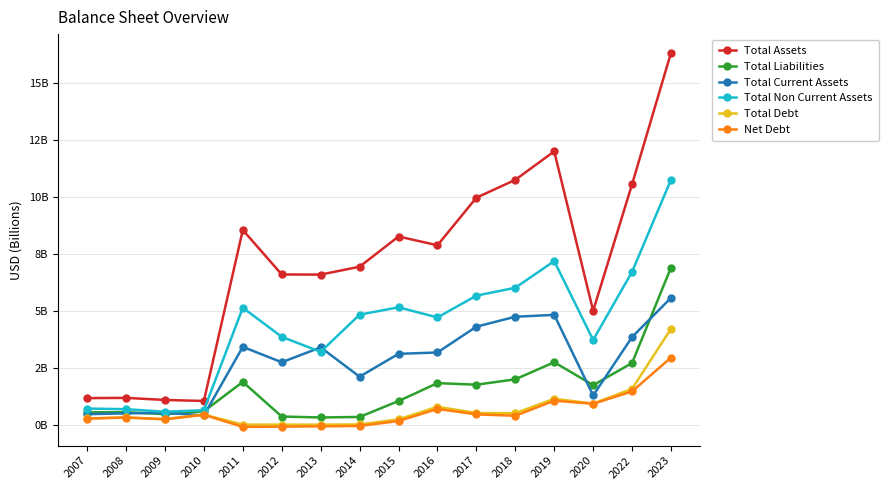

What are all the series names shown in the legend?

Total Assets, Total Liabilities, Total Current Assets, Total Non Current Assets, Total Debt, Net Debt